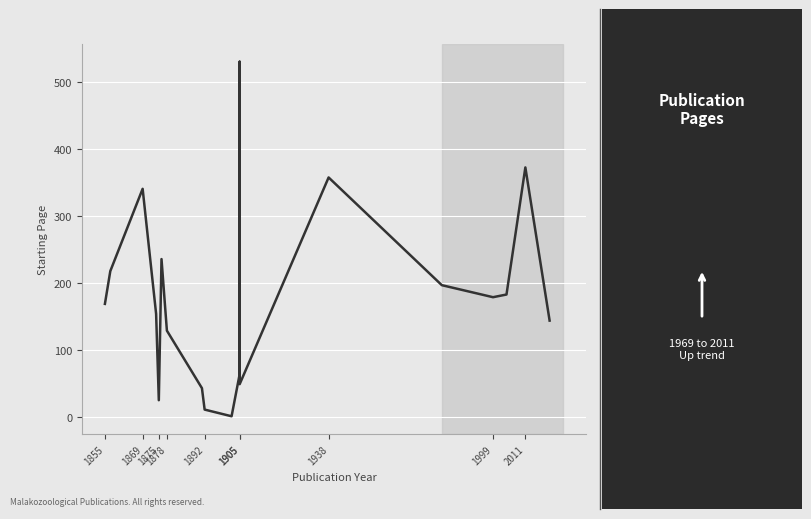

What is the smallest value displayed?

1